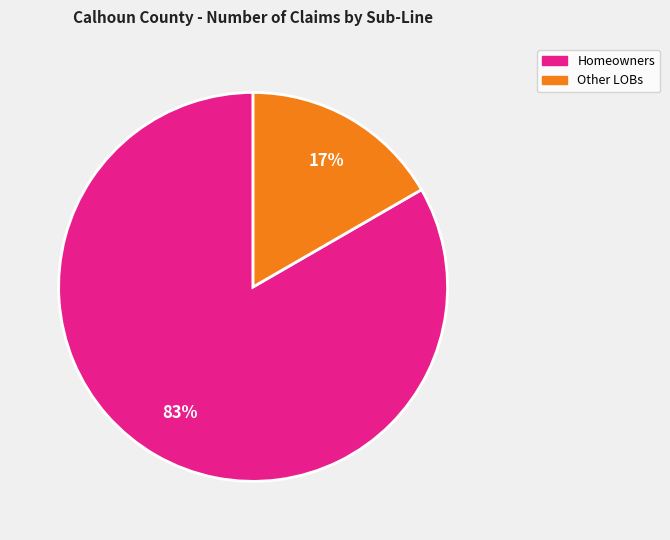

Is there any slice that represents more than half of the pie?

Yes